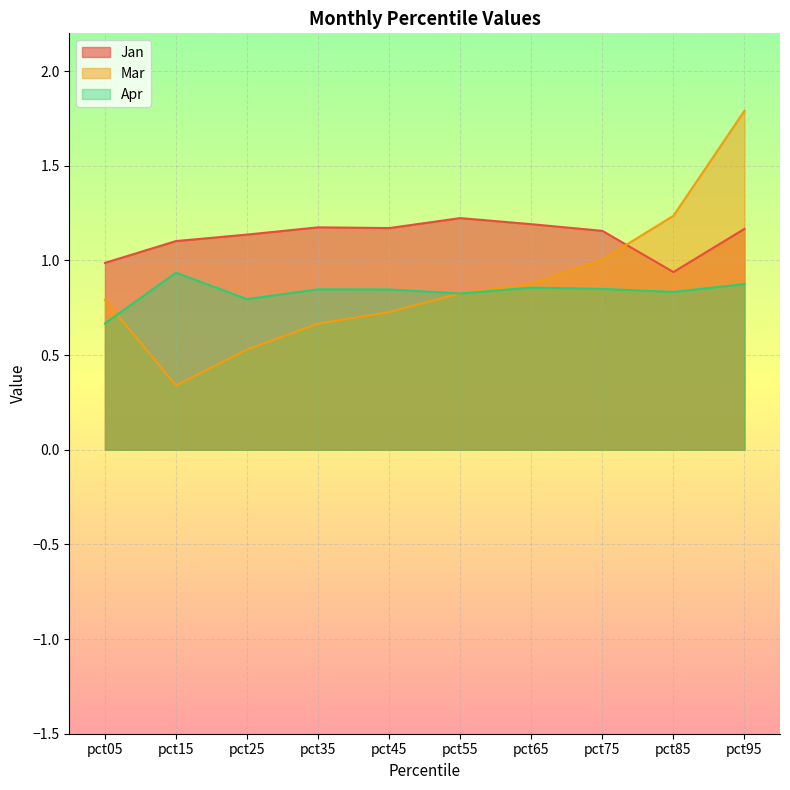

List the labels in order of Mar value, smallest first.

pct15, pct25, pct35, pct45, pct05, pct55, pct65, pct75, pct85, pct95